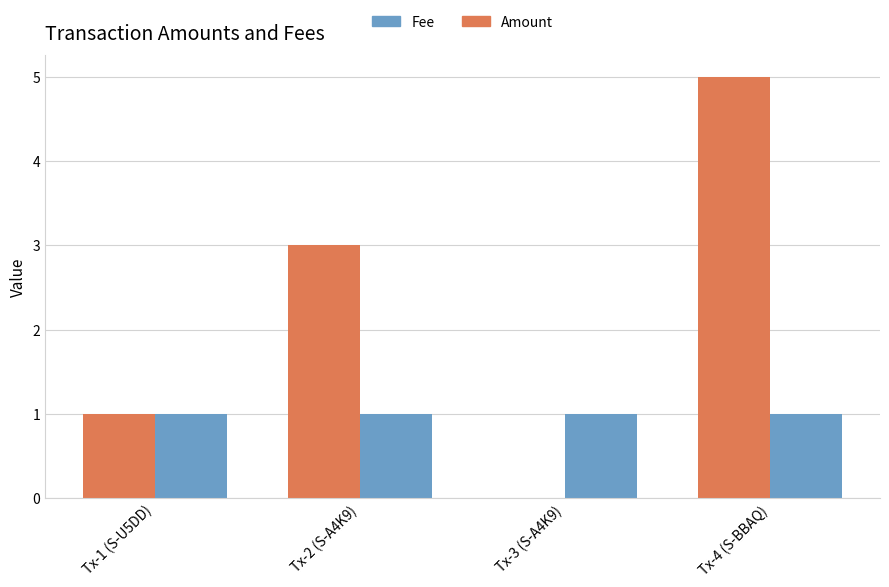

Reading left to right, what are all the values shown in this chart?

Amount: 1	3	0	5
Fee: 1	1	1	1